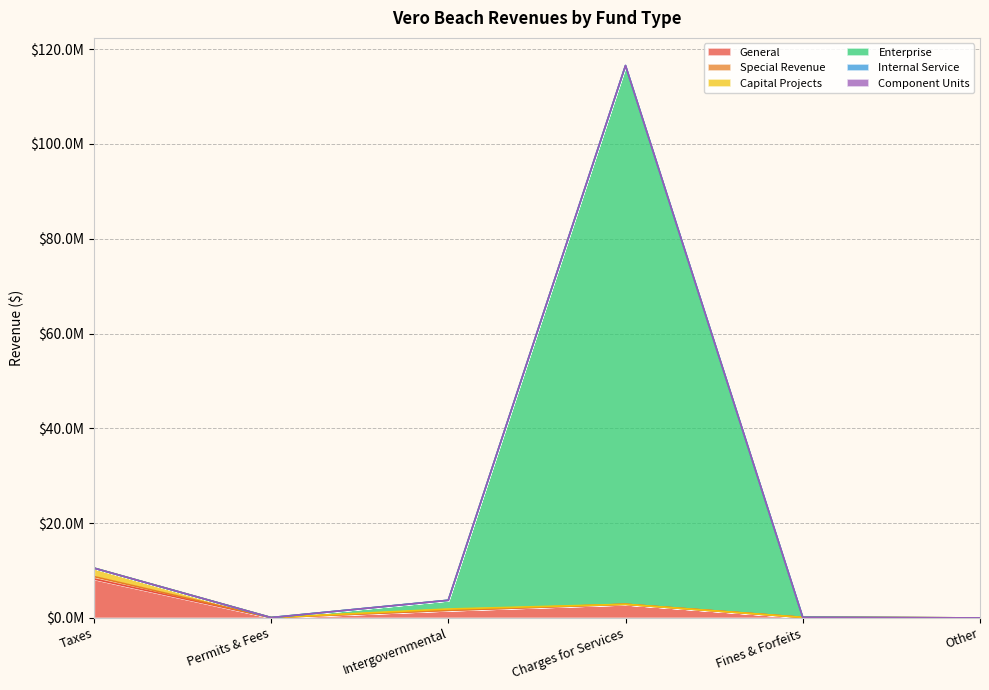

Where is the first local maximum for Internal Service?

Charges for Services